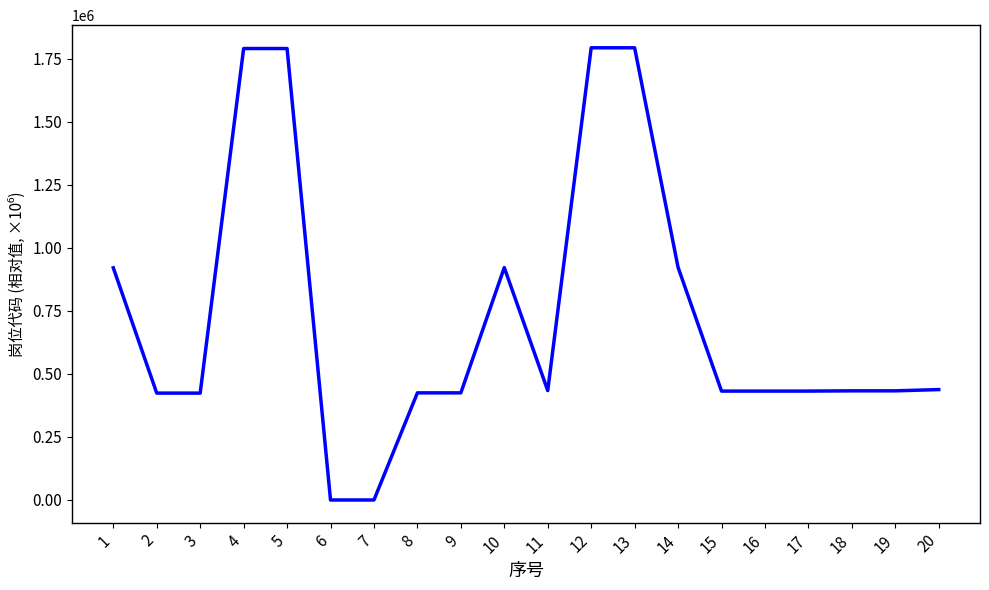

What is the difference between the values at 10 and 11?

488000.0